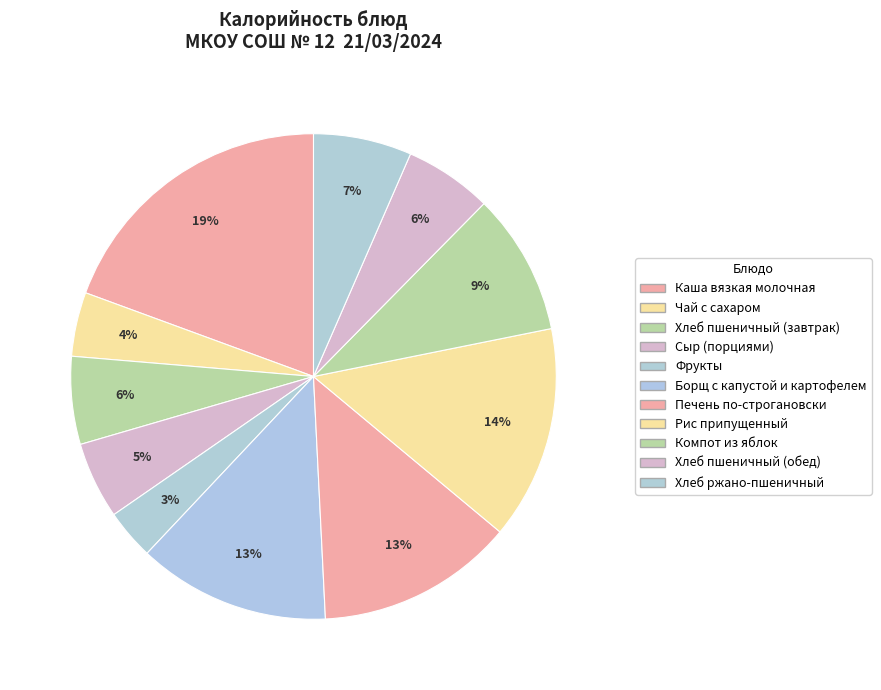

What portion of the pie excludes Хлеб пшеничный (обед)?

94.2%